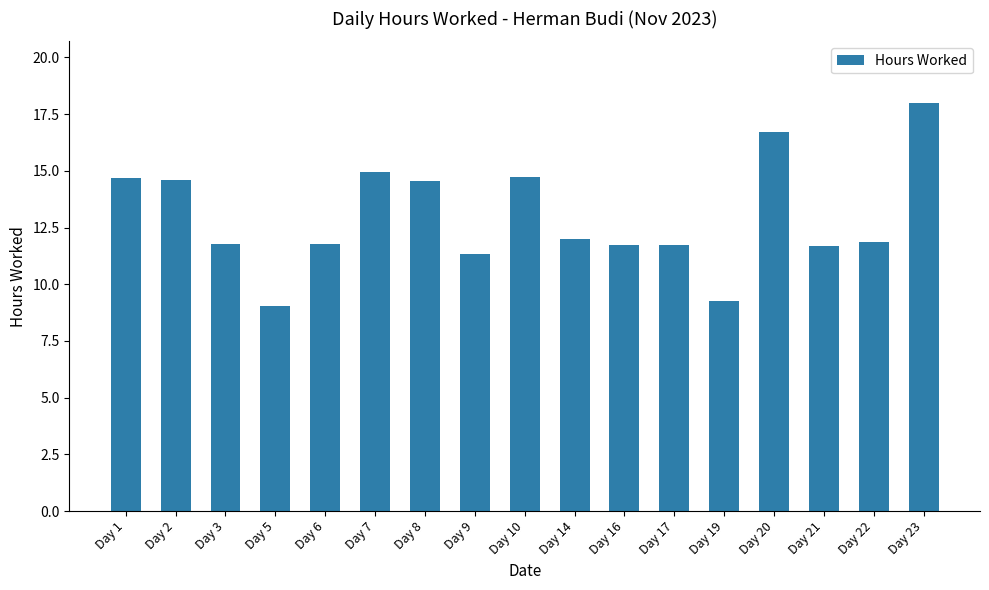

How many bars are there in total?

17